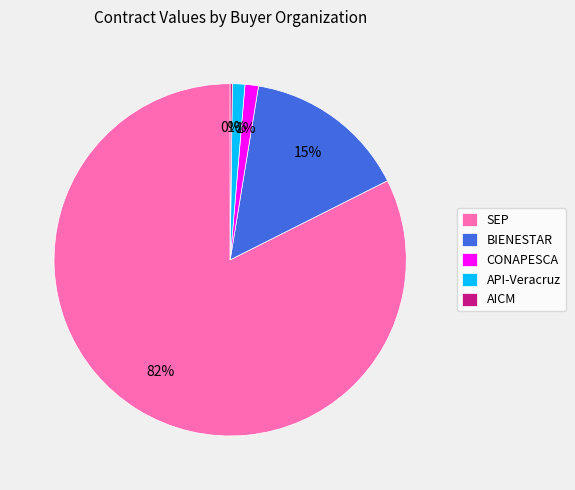

Which category has the biggest portion of the pie?

SEP